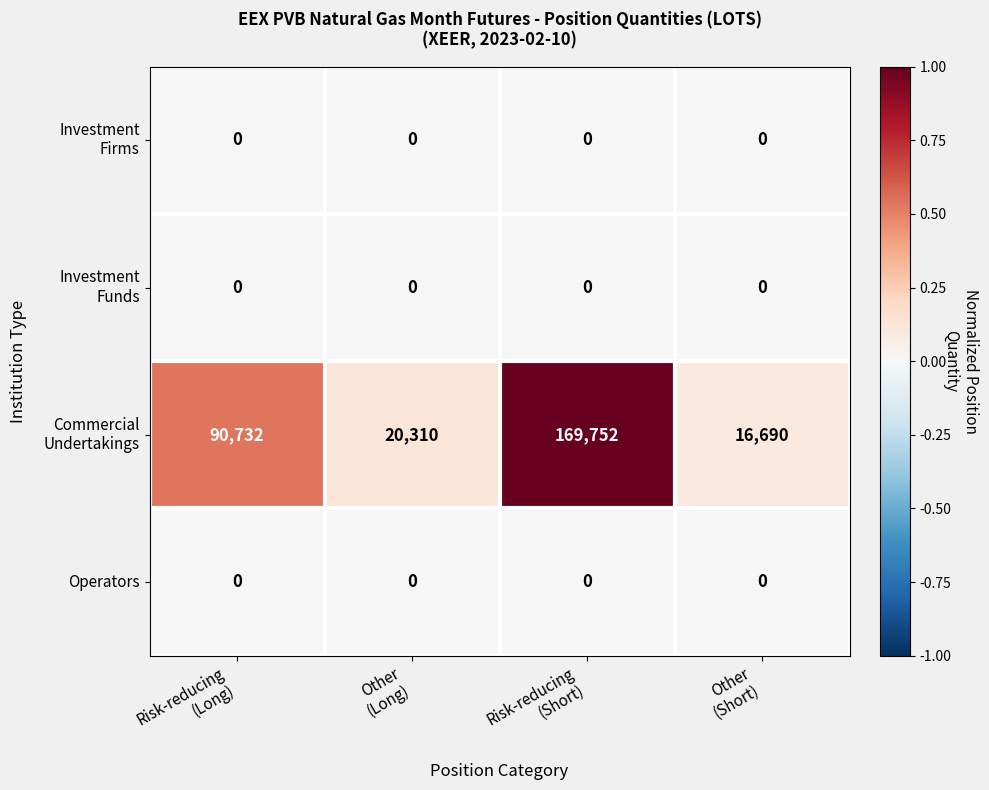

What is the difference between the highest and lowest values at Risk-reducing
(Long)?

90732